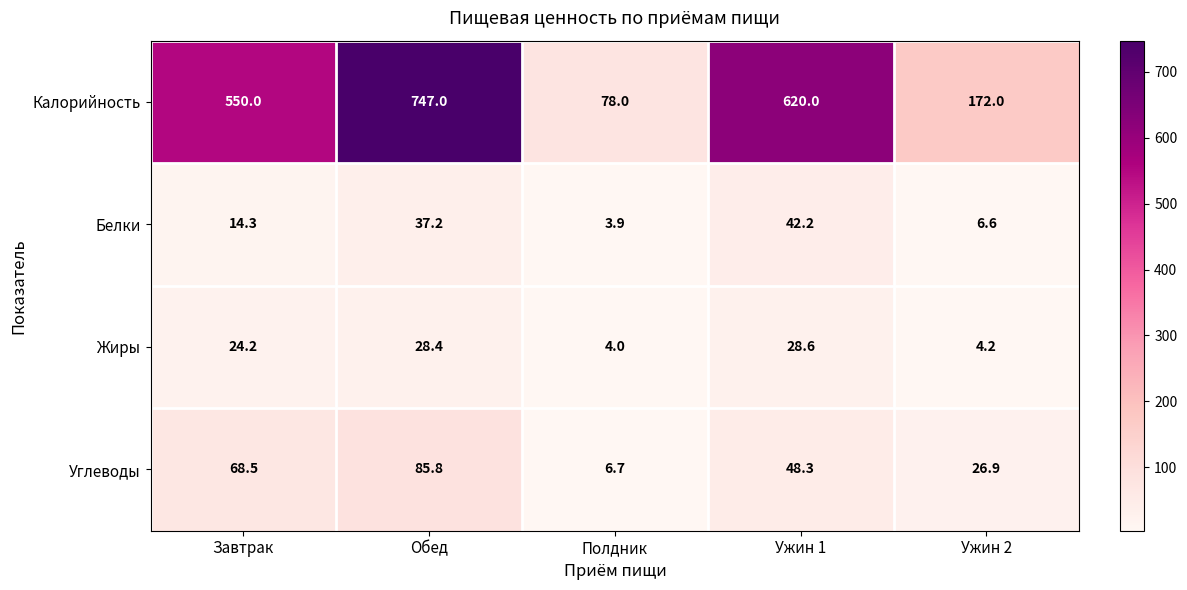

How many data points does each series have?

5